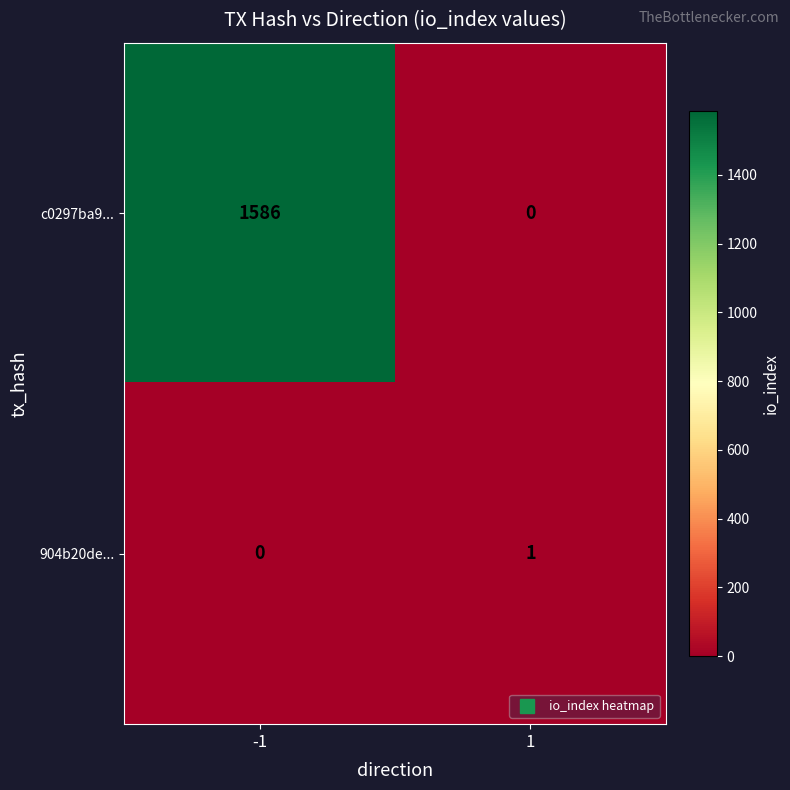

Reading right to left, extract all data points from this chart.

c0297ba9...: 0	1586
904b20de...: 1	0